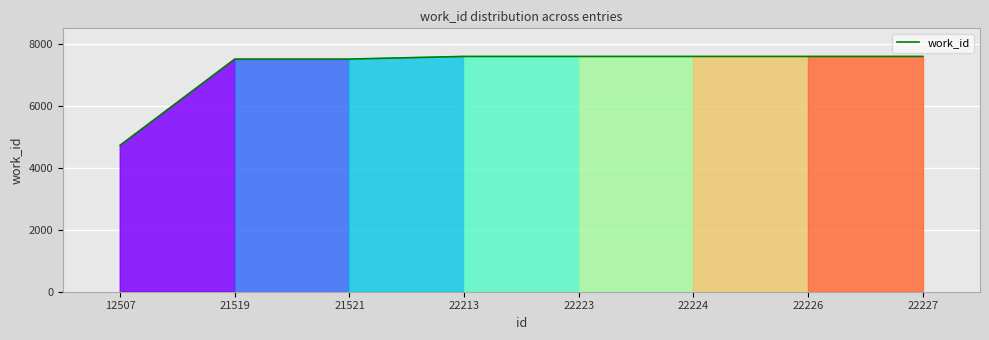

How many distinct data groups are displayed?

1